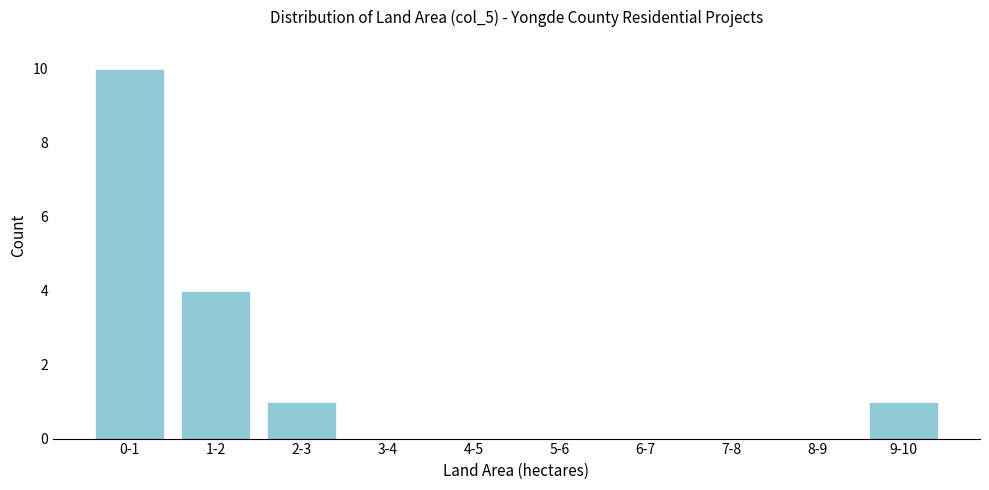

Reading right to left, extract all data points from this chart.

9-10=1	8-9=0	7-8=0	6-7=0	5-6=0	4-5=0	3-4=0	2-3=1	1-2=4	0-1=10